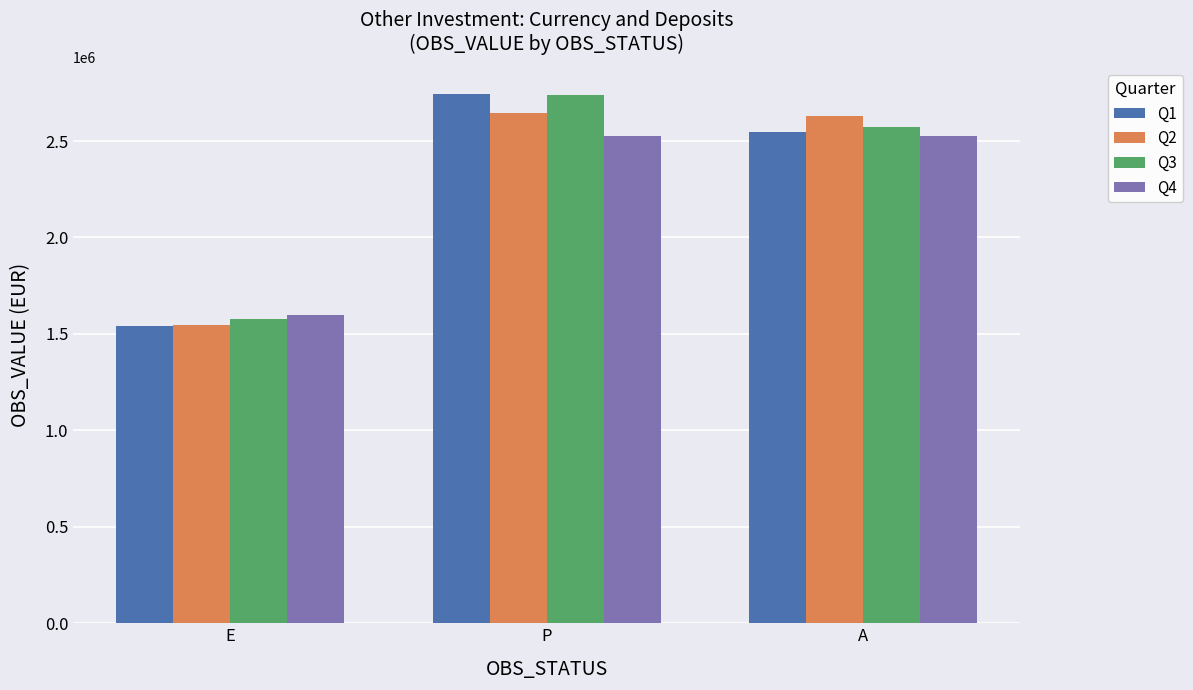

What is the approximate value of Q1 at A?

2545920.3